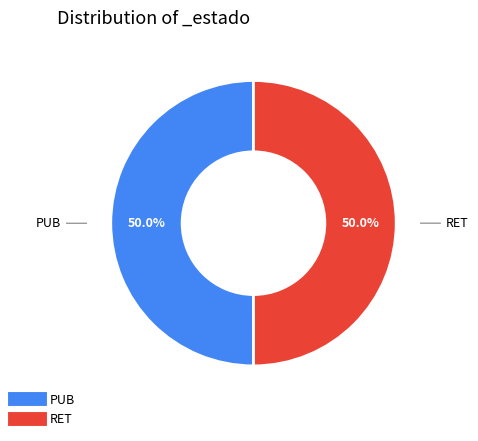

What is the ratio of the value at PUB to the value at RET?

1.0